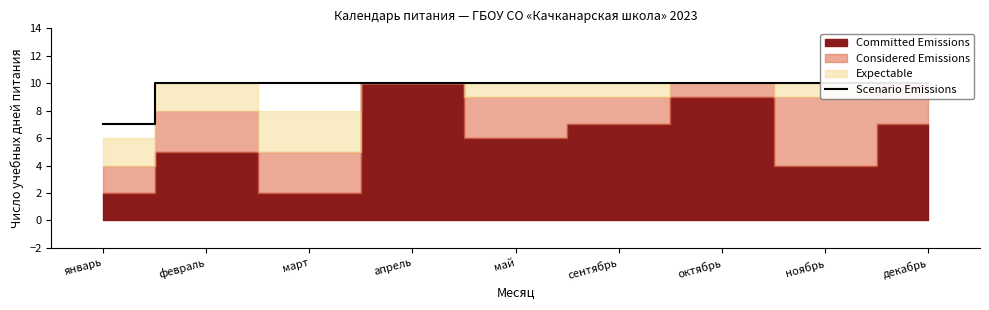

What is the sum of all values?

87